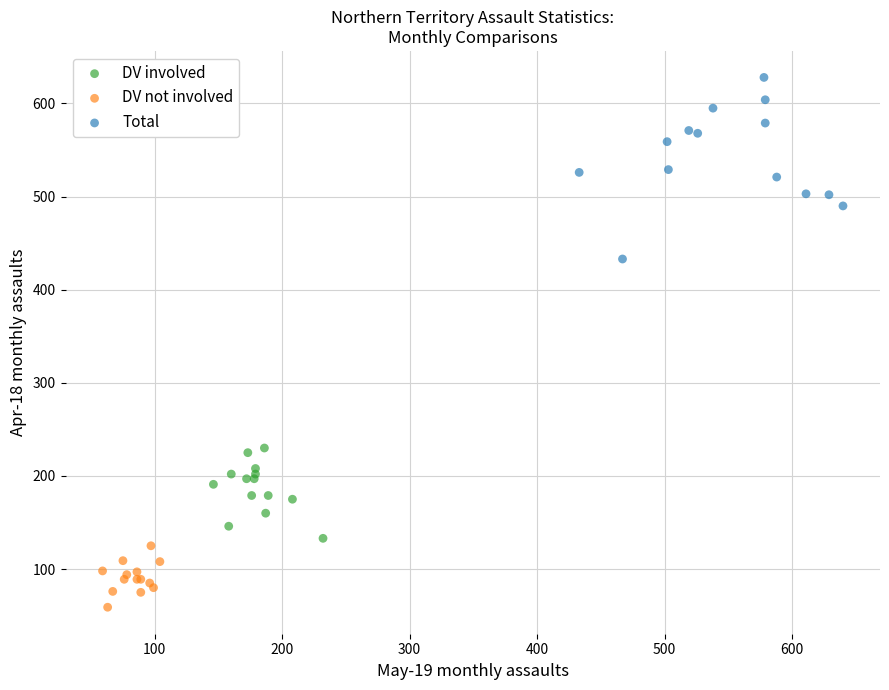

Which series reaches the minimum Y coordinate?

DV not involved